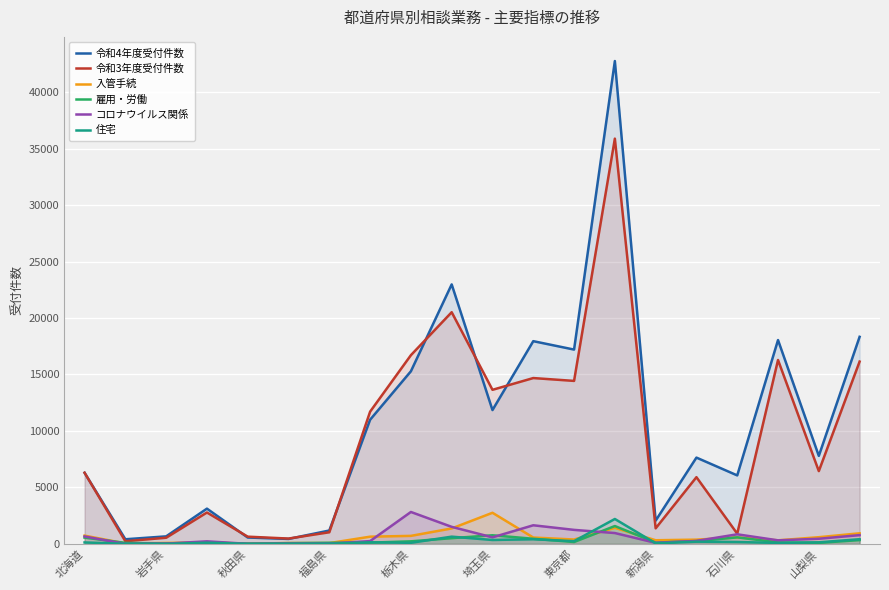

What is the maximum value shown in the chart?

42751